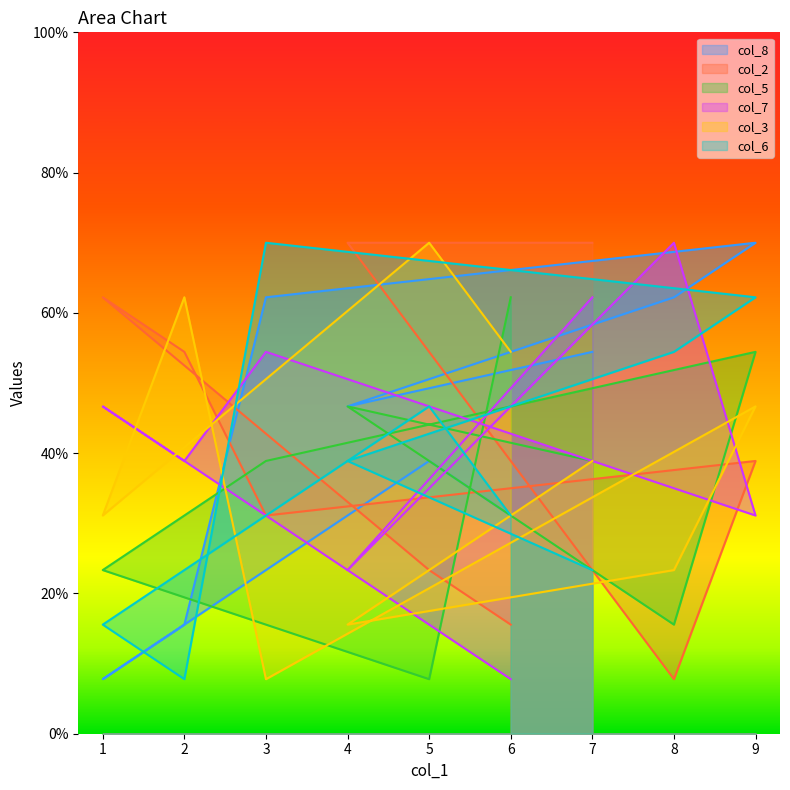

Reading left to right, extract all data points from this chart.

col_8: 7=54.4	4=46.7	8=62.2	9=70.0	3=62.2	2=15.6	1=7.8	5=38.9	6=31.1
col_2: 7=70.0	4=70.0	8=7.8	9=38.9	3=31.1	2=54.4	1=62.2	5=23.3	6=15.6
col_5: 7=38.9	4=46.7	8=15.6	9=54.4	3=38.9	2=31.1	1=23.3	5=7.8	6=62.2
col_7: 7=62.2	4=23.3	8=70.0	9=31.1	3=54.4	2=38.9	1=46.7	5=15.6	6=7.8
col_3: 7=38.9	4=15.6	8=23.3	9=46.7	3=7.8	2=62.2	1=31.1	5=70.0	6=54.4
col_6: 7=23.3	4=38.9	8=54.4	9=62.2	3=70.0	2=7.8	1=15.6	5=46.7	6=31.1